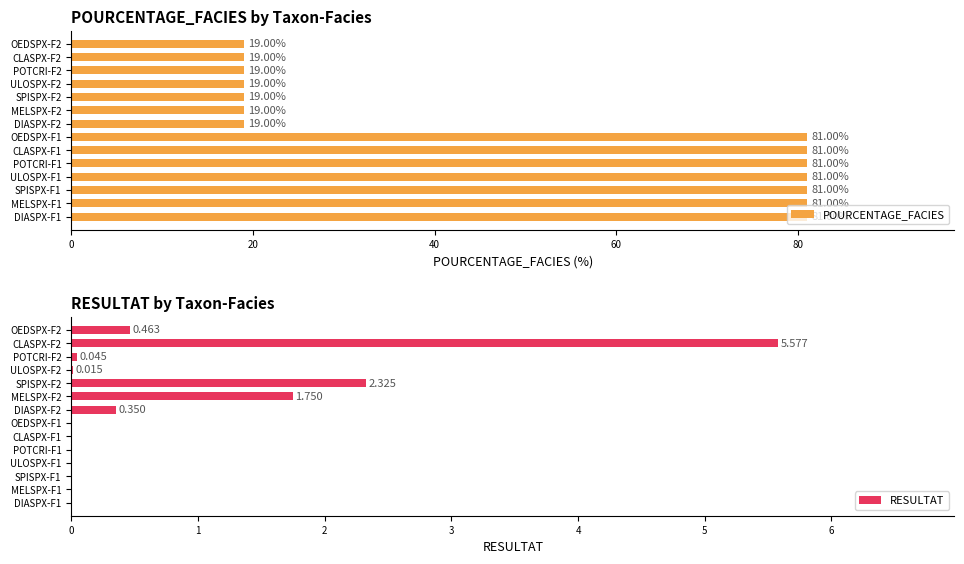

What is the average value of the POURCENTAGE_FACIES series?

50